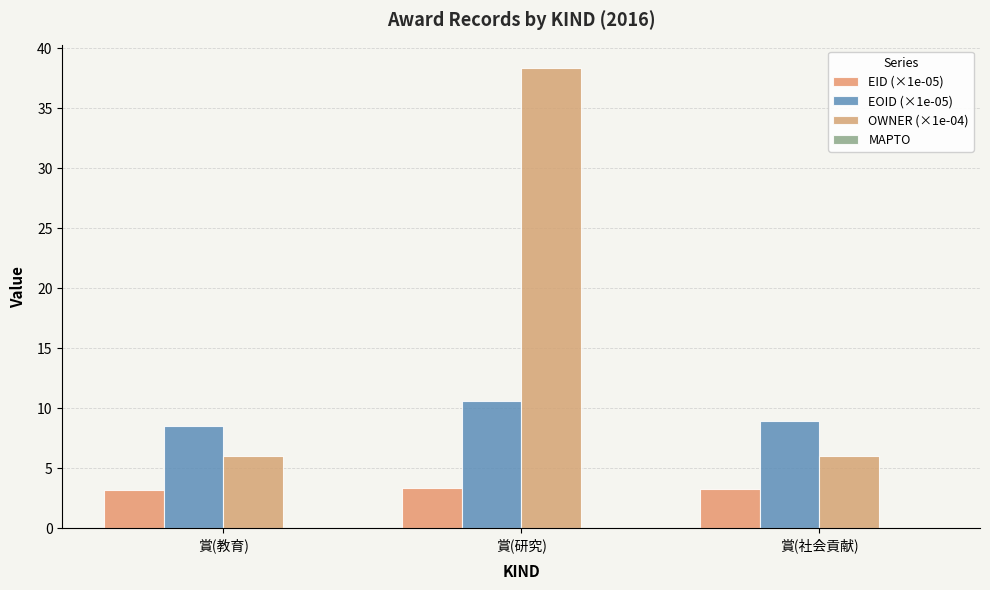

List the series in order of their overall mean, lowest first.

EID (×1e-05), EOID (×1e-05), OWNER (×1e-04)